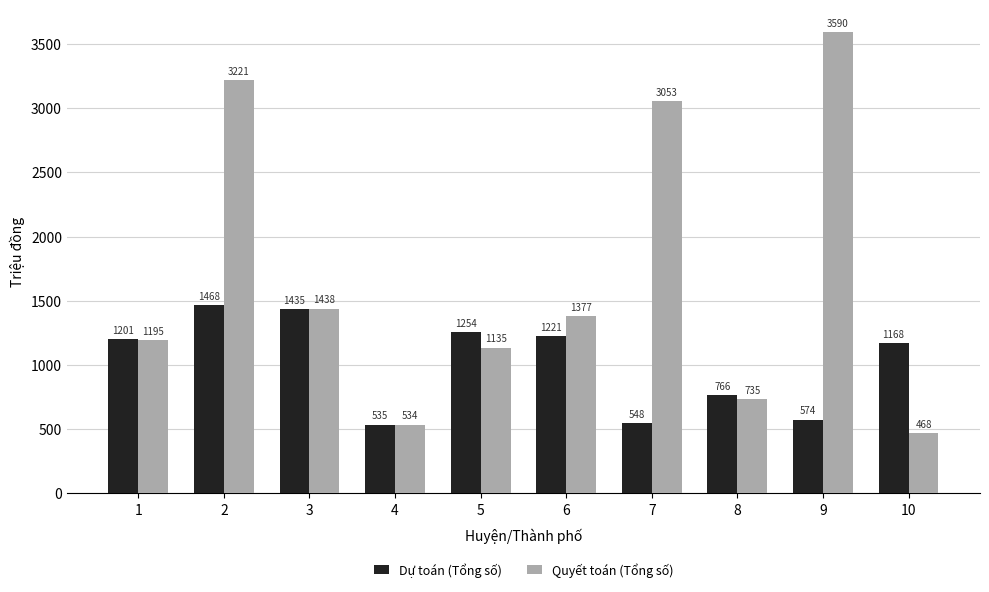

Where is Dự toán (Tổng số) nearest to the value 1001?

10